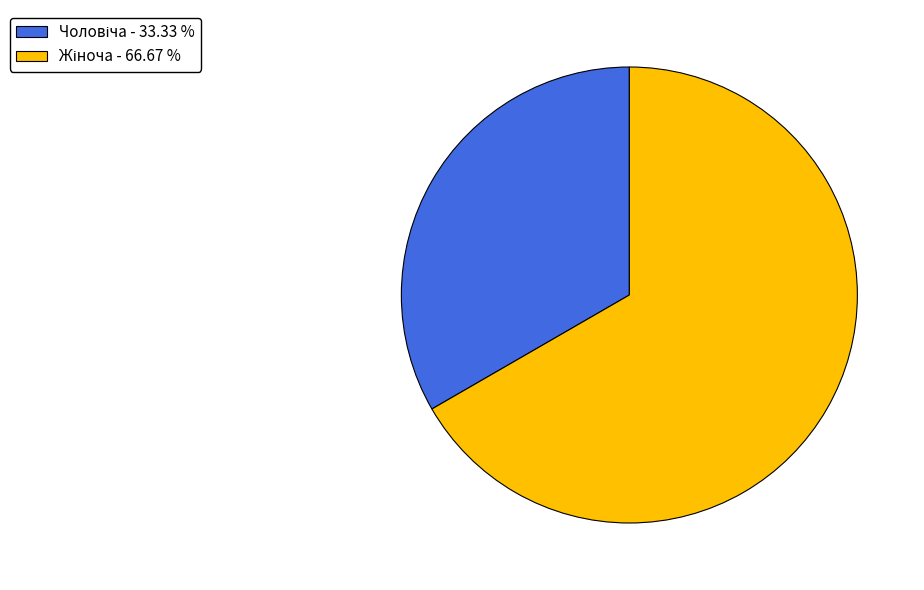

Is there a majority slice in this chart?

Yes